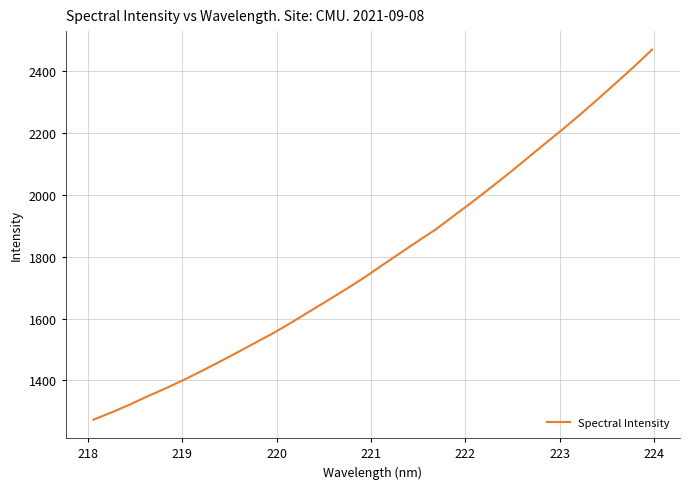

What is the minimum value shown in the chart?

1272.6